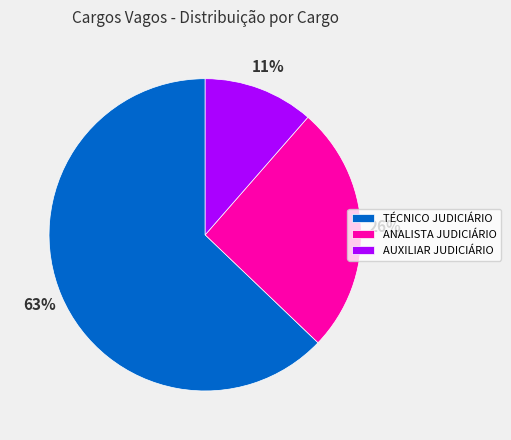

What is the ratio of the value at AUXILIAR JUDICIÁRIO to the value at ANALISTA JUDICIÁRIO?

0.4